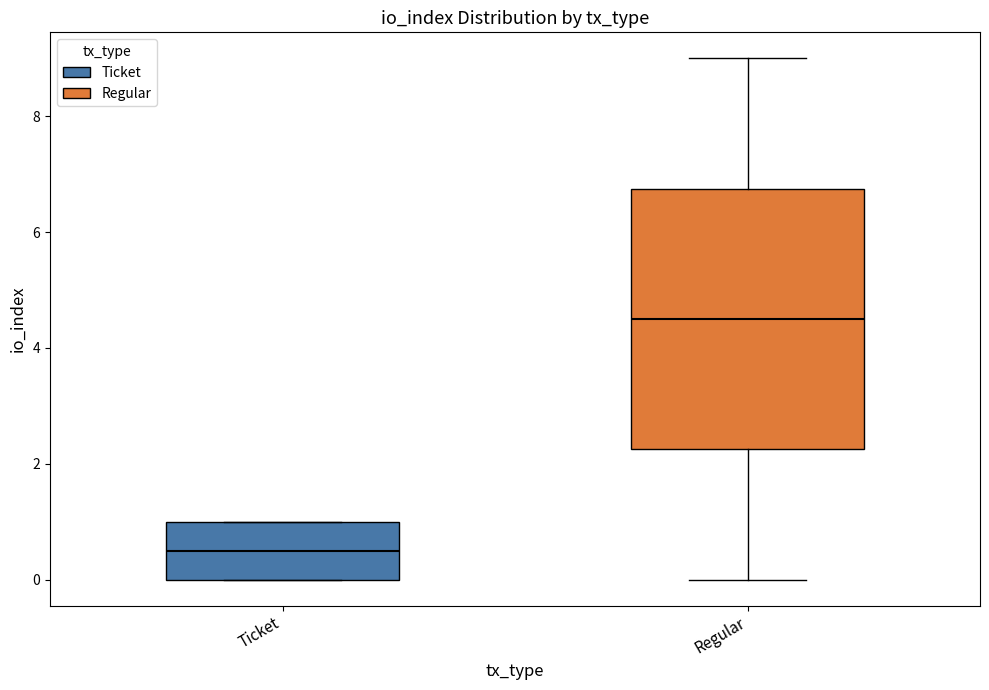

Where is the lower edge of the box for Ticket on the y-axis? The values are not printed on the chart, so give them approximately, as read against the axis.

0.0